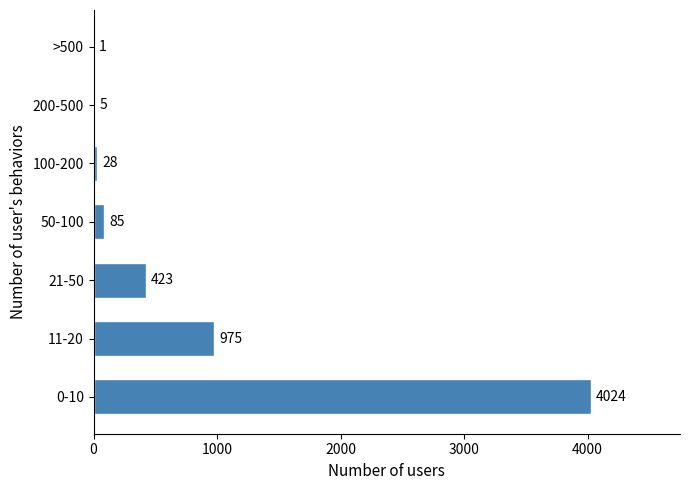

Reading top to bottom, extract all data points from this chart.

>500=1	200-500=5	100-200=28	50-100=85	21-50=423	11-20=975	0-10=4024